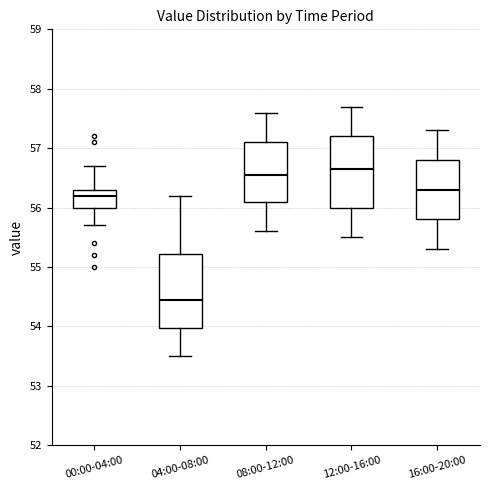

Reading left to right, transcribe this box plot: for each box, give where its median line is, the range the box spans, and where its two whiskers end, as read against the y-axis. The values are not printed on the chart, so give them approximately, as read against the axis.

00:00-04:00: median 56.2, box 56.0 to 56.3, whiskers 55.7 to 56.7
04:00-08:00: median 54.5, box 54.0 to 55.2, whiskers 53.5 to 56.2
08:00-12:00: median 56.6, box 56.1 to 57.1, whiskers 55.6 to 57.6
12:00-16:00: median 56.7, box 56.0 to 57.2, whiskers 55.5 to 57.7
16:00-20:00: median 56.3, box 55.8 to 56.8, whiskers 55.3 to 57.3